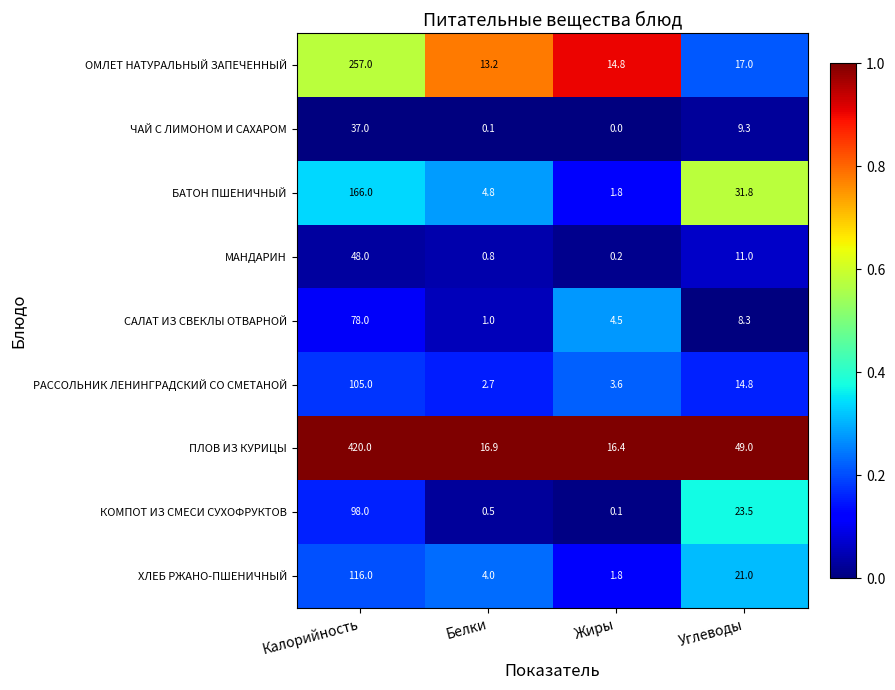

At which label is БАТОН ПШЕНИЧНЫЙ closest to 83?

Углеводы